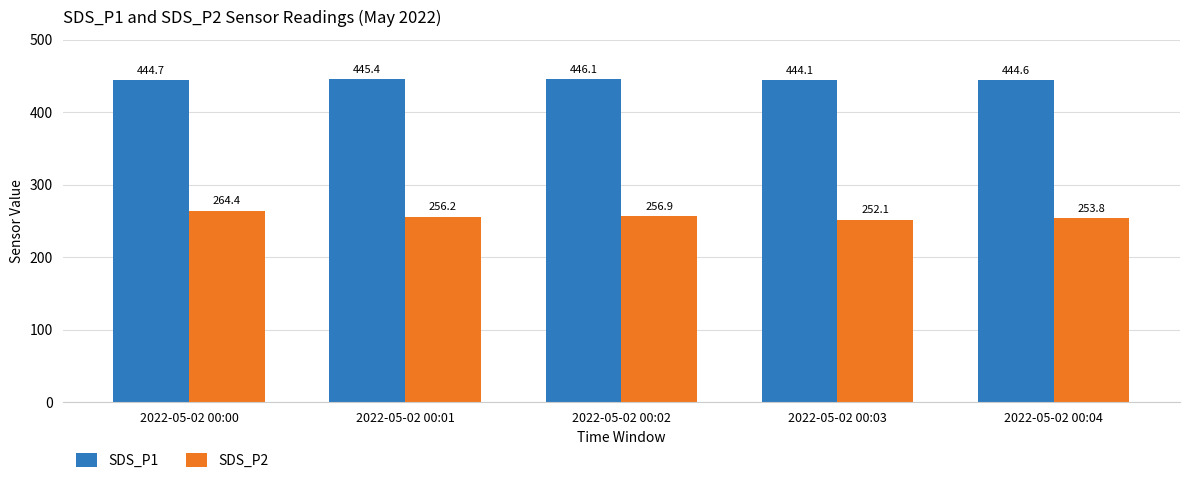

Which series has the widest spread of values?

SDS_P2